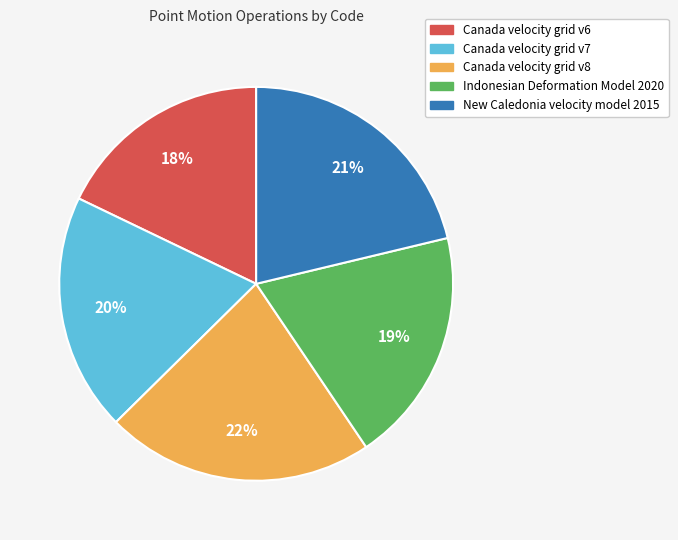

Is there a majority slice in this chart?

No